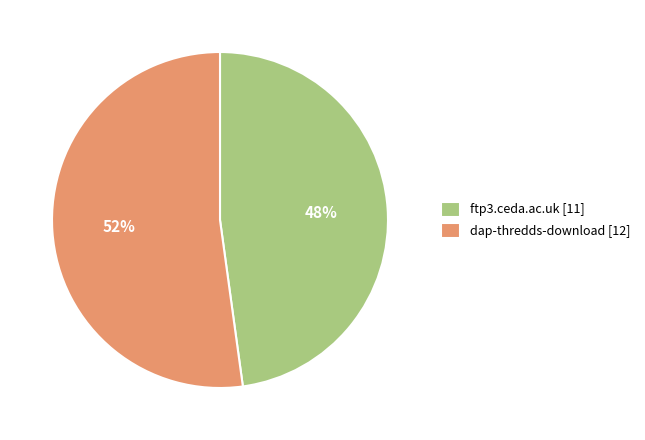

Does ftp3.ceda.ac.uk account for over 50% of the chart?

No